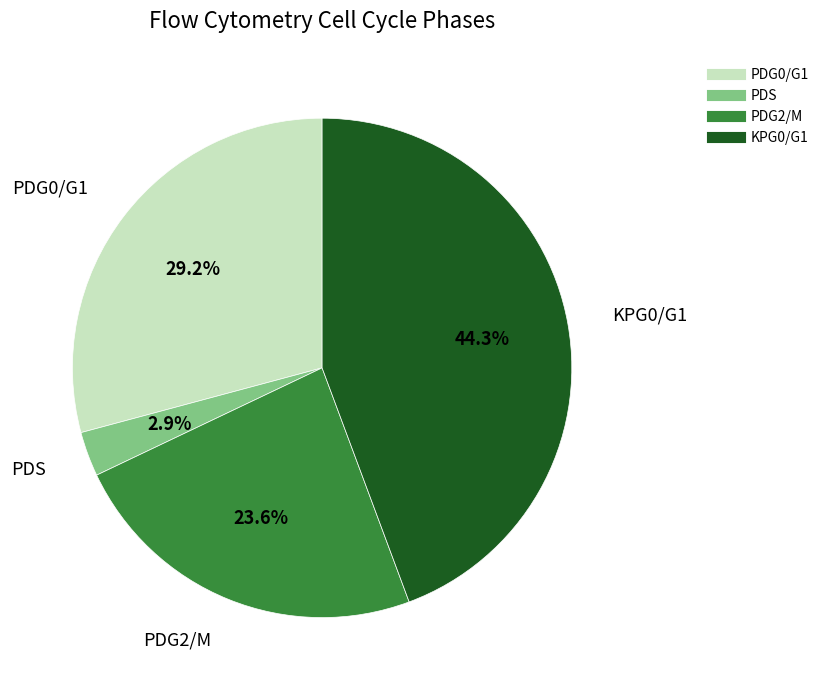

To the nearest percent, what is the difference between the largest and smallest slice percentages?

41%